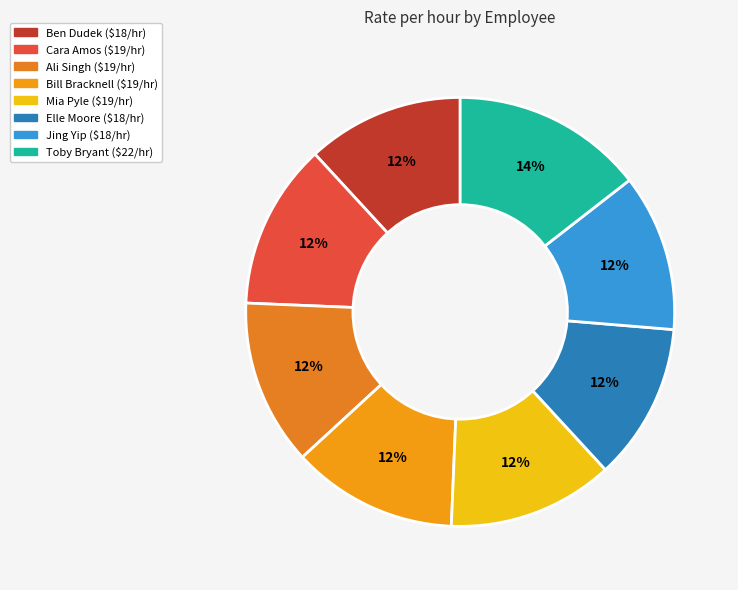

Between Mia Pyle and Elle Moore, which is larger?

Mia Pyle